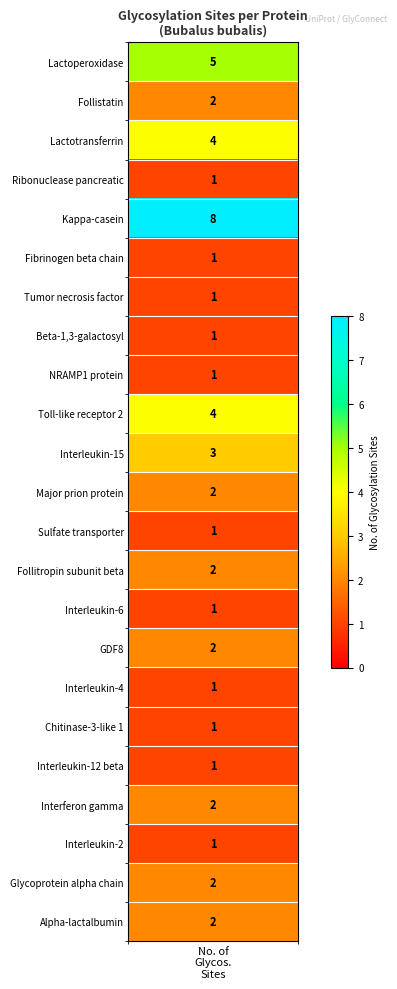

Count the number of categories in the chart.

23